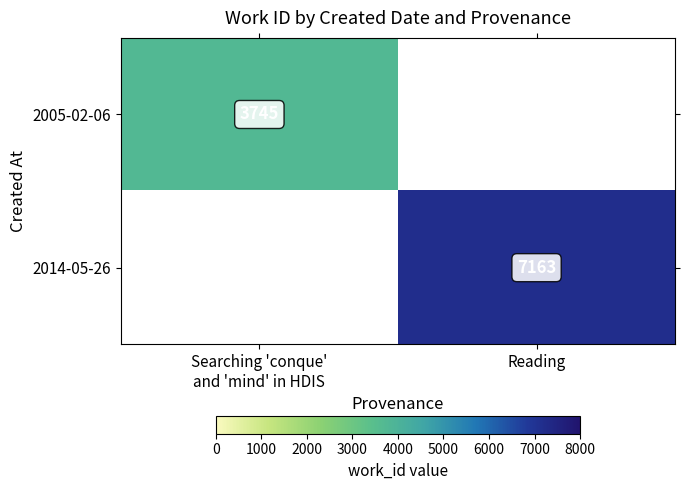

What is the greatest value displayed?

7163